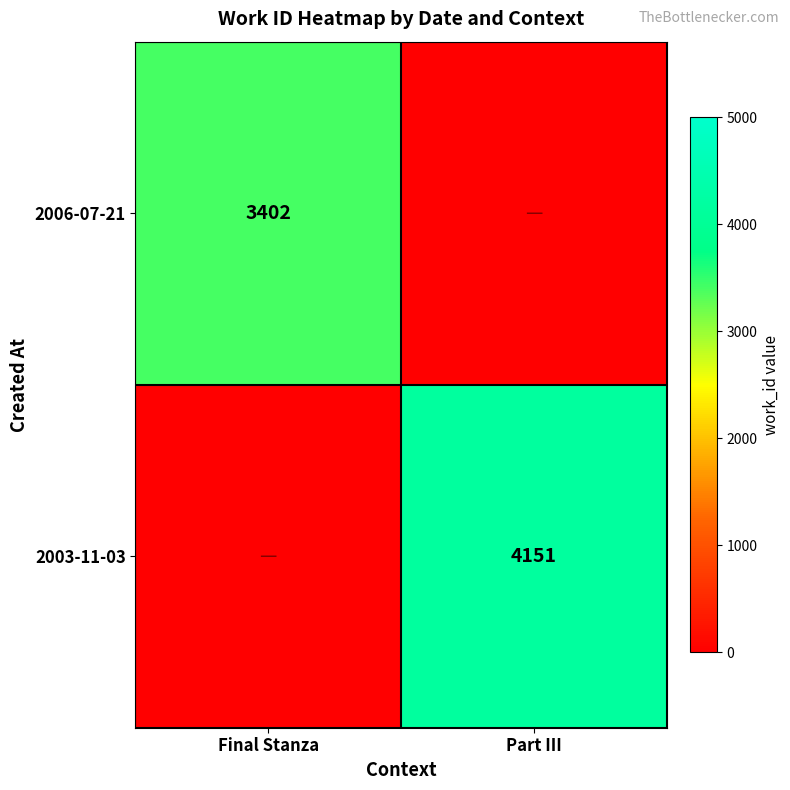

Is it true that 2006-07-21 equals 5369 at Final Stanza?

False